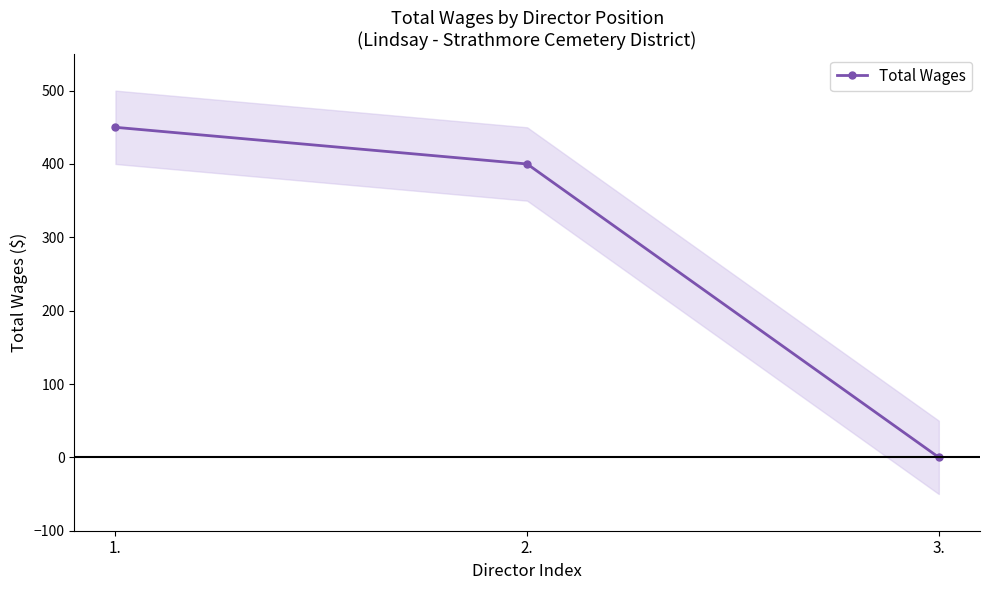

Is it true that the value at 1. is 721?

False